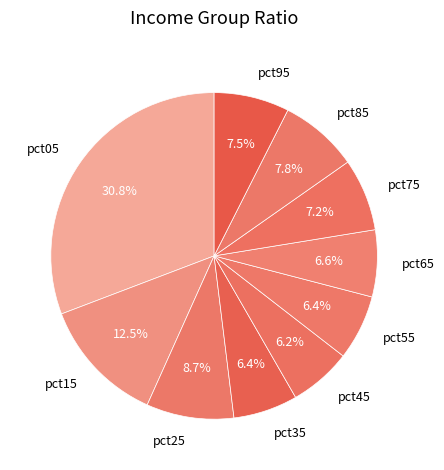

Combined, do pct15 and pct75 account for over 50%?

No